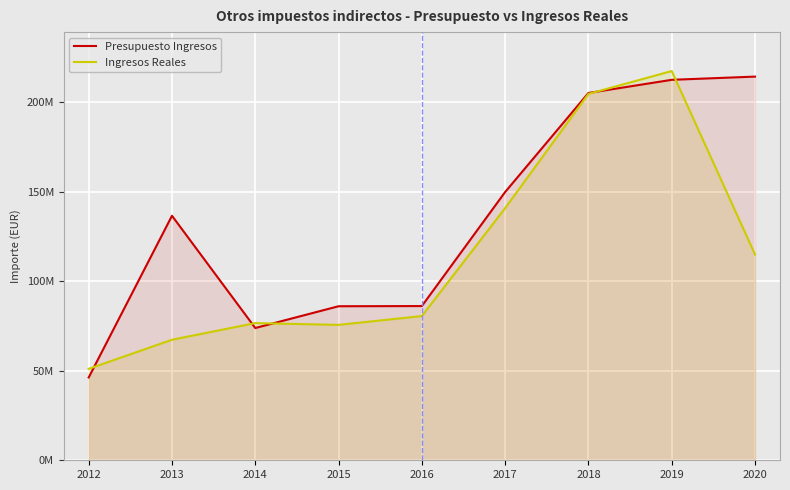

Rank the series at 2016 from highest to lowest value.

Presupuesto Ingresos, Ingresos Reales